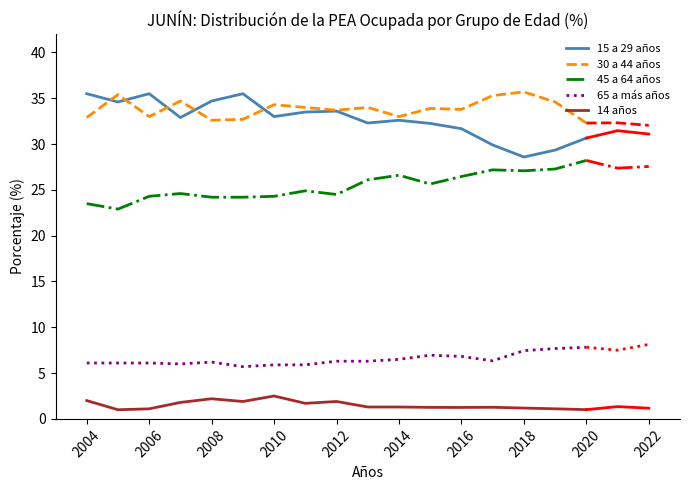

The 30 a 44 años series shows 55.5 at 2014. True or false?

False